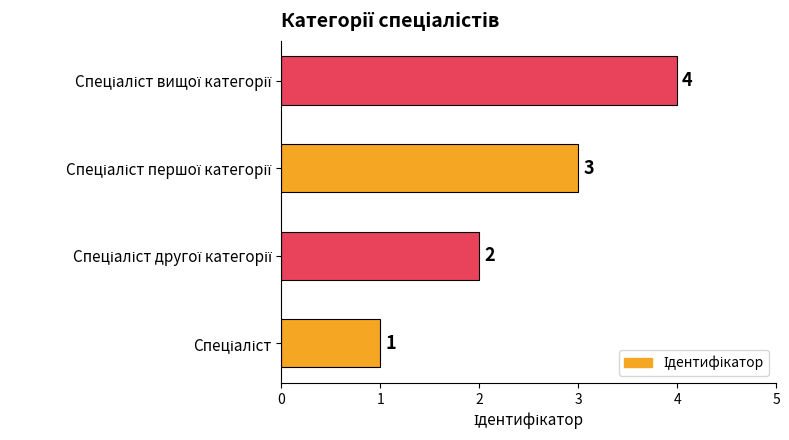

What is the sum of all values?

10